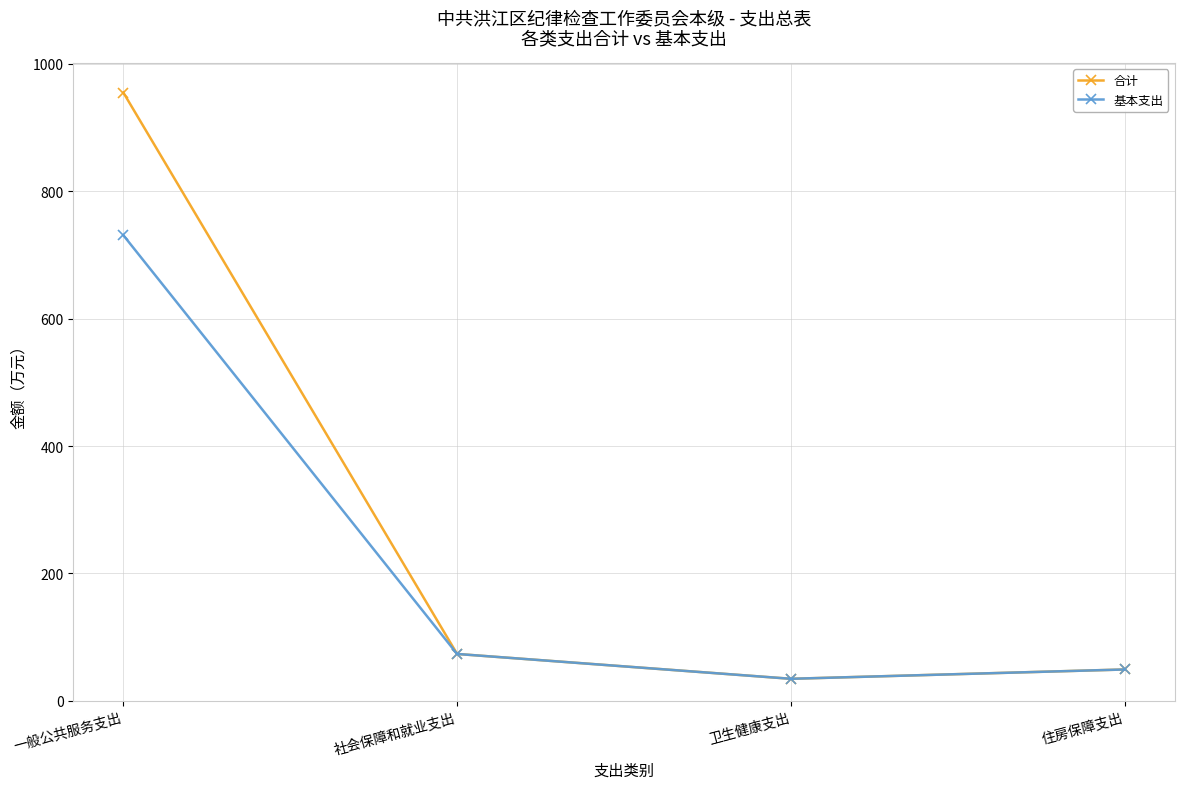

Rank the series by their average value, from lowest to highest.

基本支出, 合计